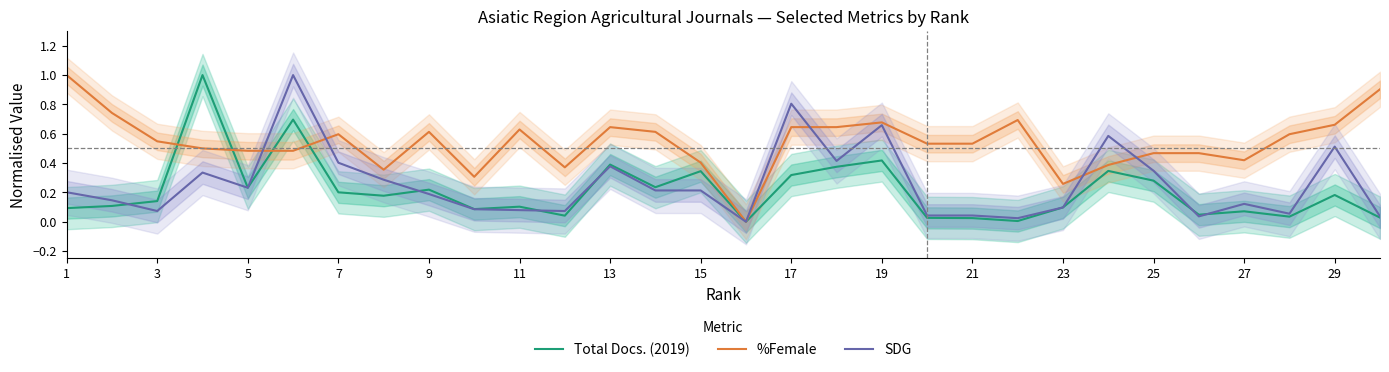

At how many categories does at least one series exceed 0?

29